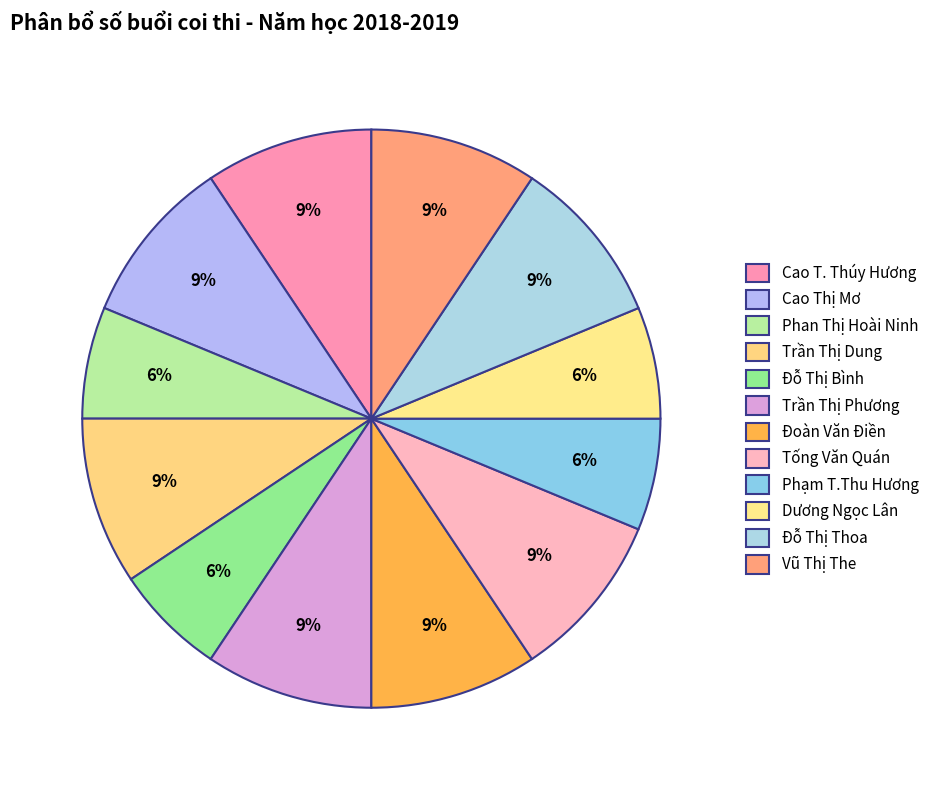

Is it true that Cao T. Thúy Hương is 9% of the pie?

True